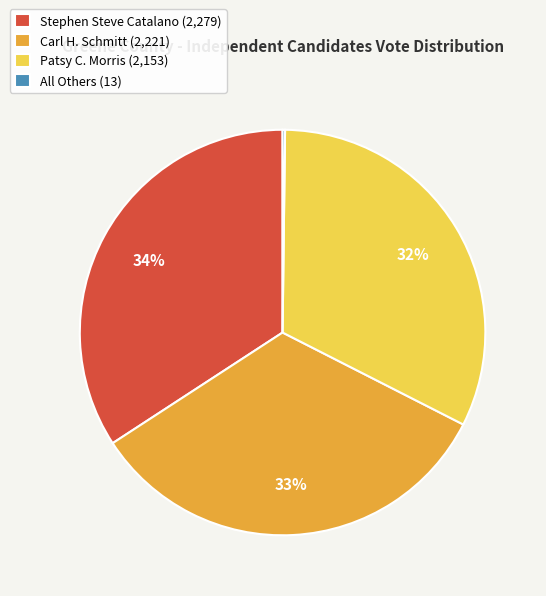

Is it true that Patsy C. Morris (2,153) is 32% of the pie?

True